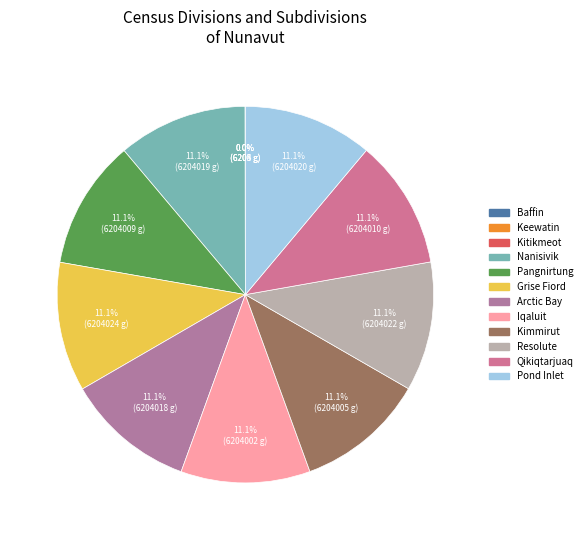

What is the change in value from Baffin to Nanisivik?

+6197815